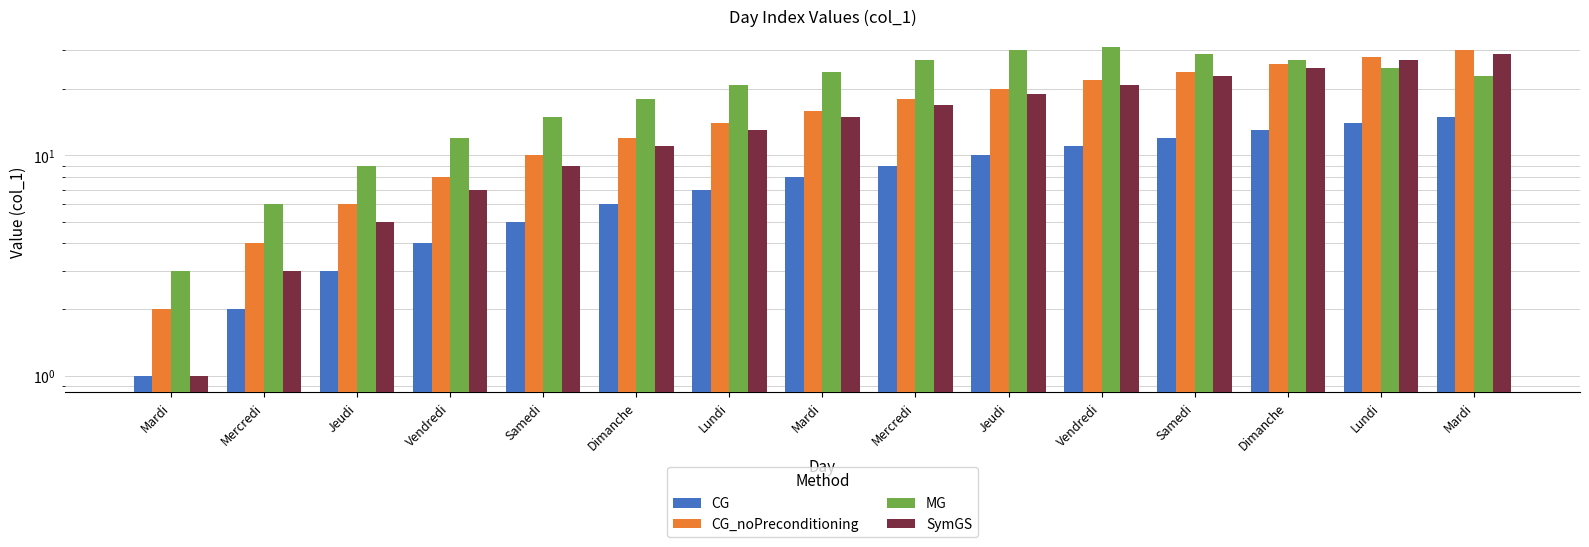

What are all the series names shown in the legend?

CG, CG_noPreconditioning, MG, SymGS